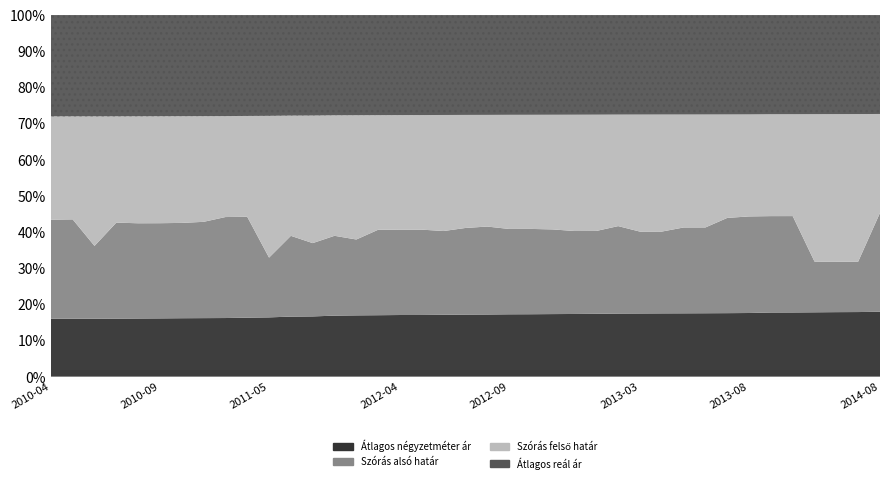

What is the total value across all series at 2010-05?

1071715